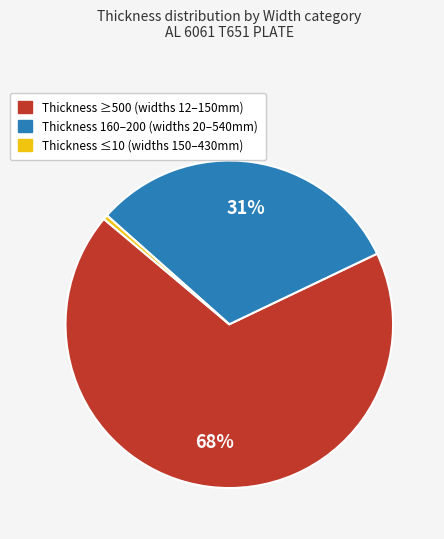

The Thickness ≤10 (widths 150–430mm) slice represents 0% of the pie. True or false?

True